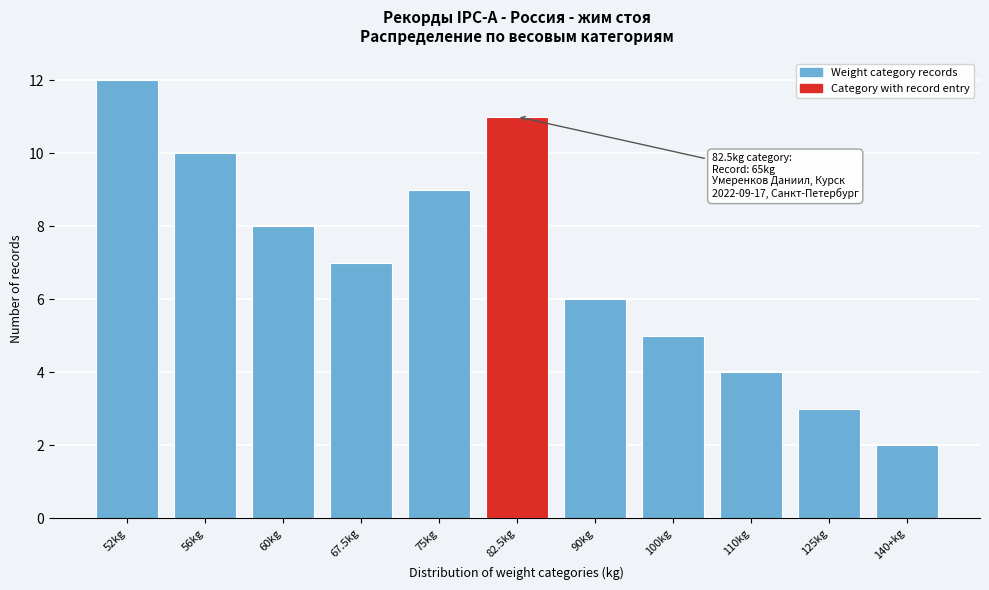

Reading left to right, extract all data points from this chart.

12	10	8	7	9	11	6	5	4	3	2